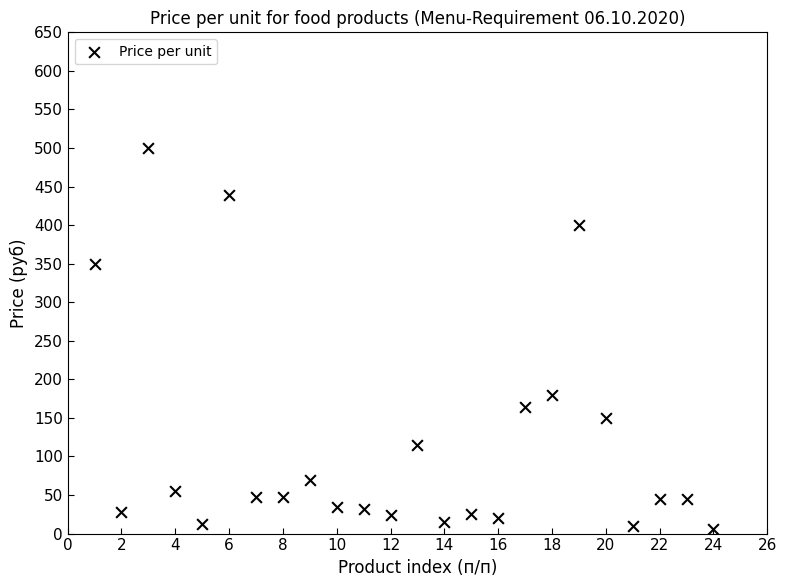

What is the range of Y values (max minus min)?

494.5